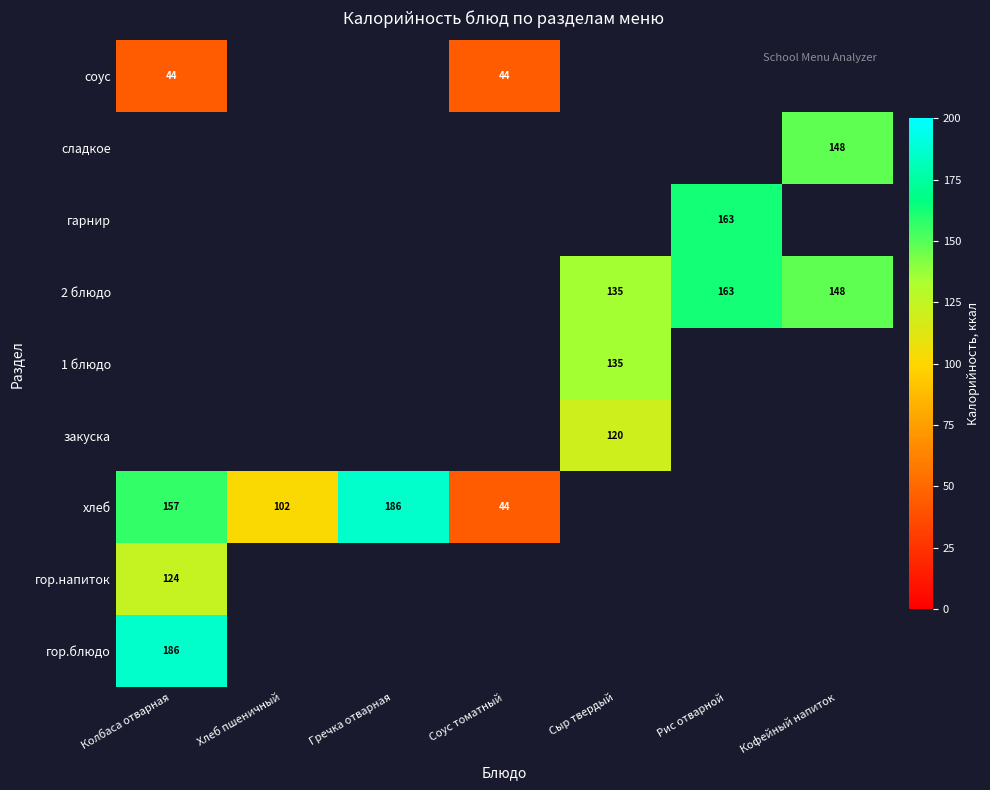

The value of гарнир at Рис отварной is 163. True or false?

True